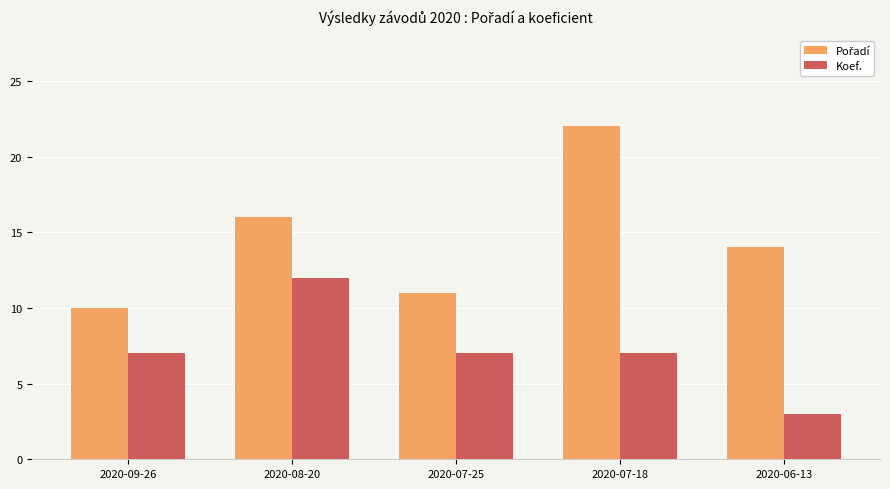

What is the approximate value of Koef. at 2020-06-13?

3